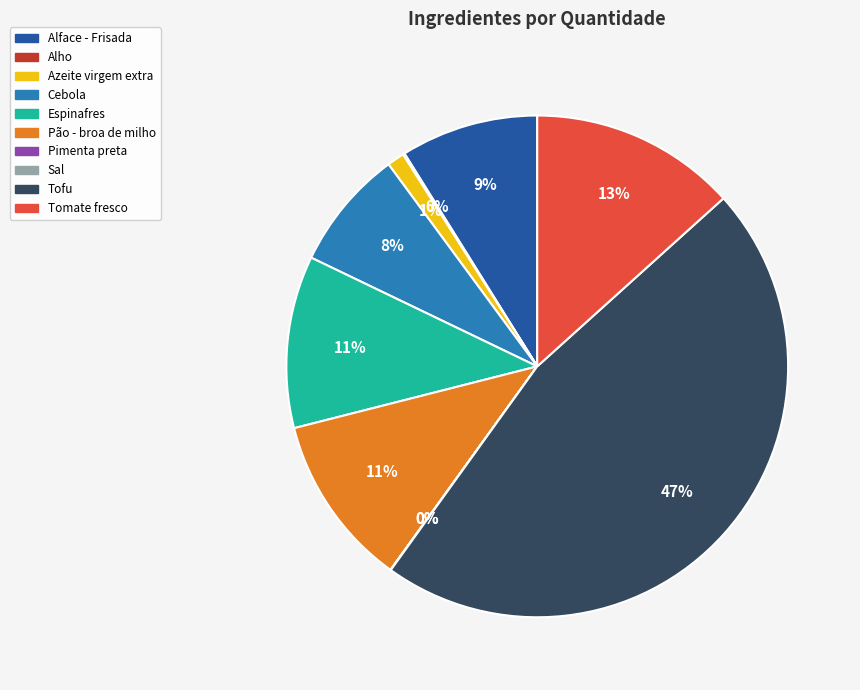

Is there any slice that represents more than half of the pie?

No